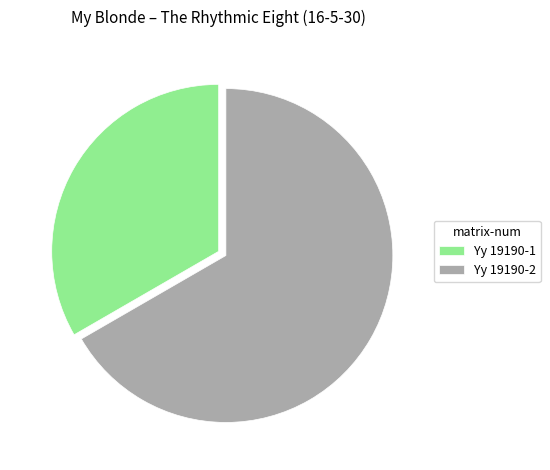

Which has a higher value, Yy 19190-2 or Yy 19190-1?

Yy 19190-2